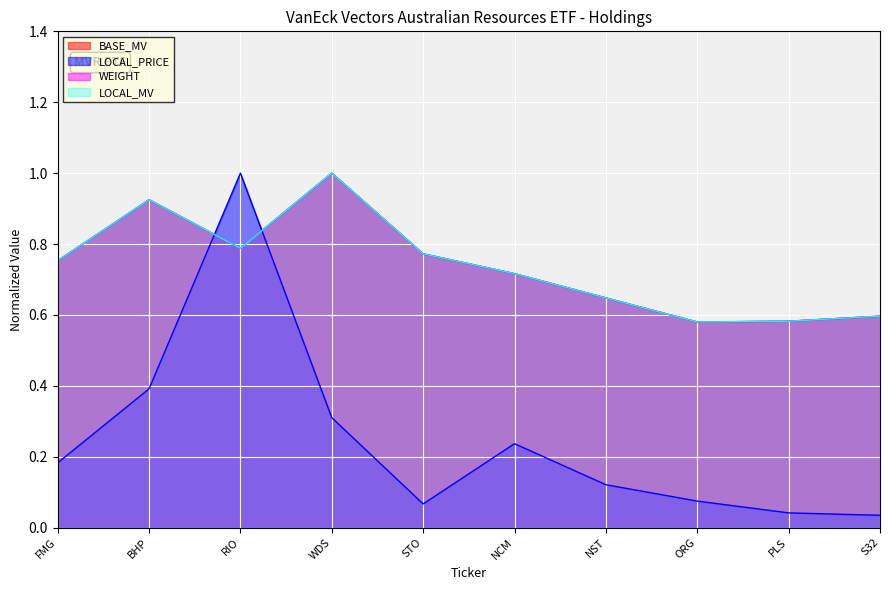

At which category does LOCAL_PRICE reach its first local valley?

STO